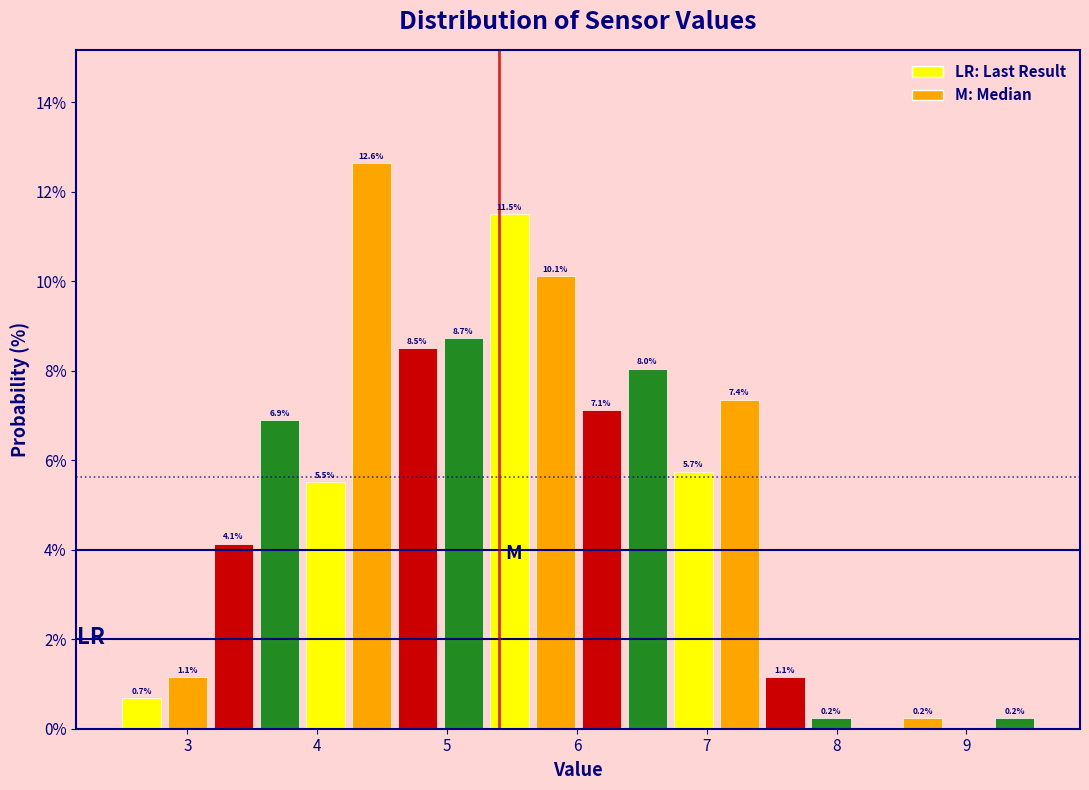

Read against the x-axis, roughly where is the centre of the tallest bar?

4.4